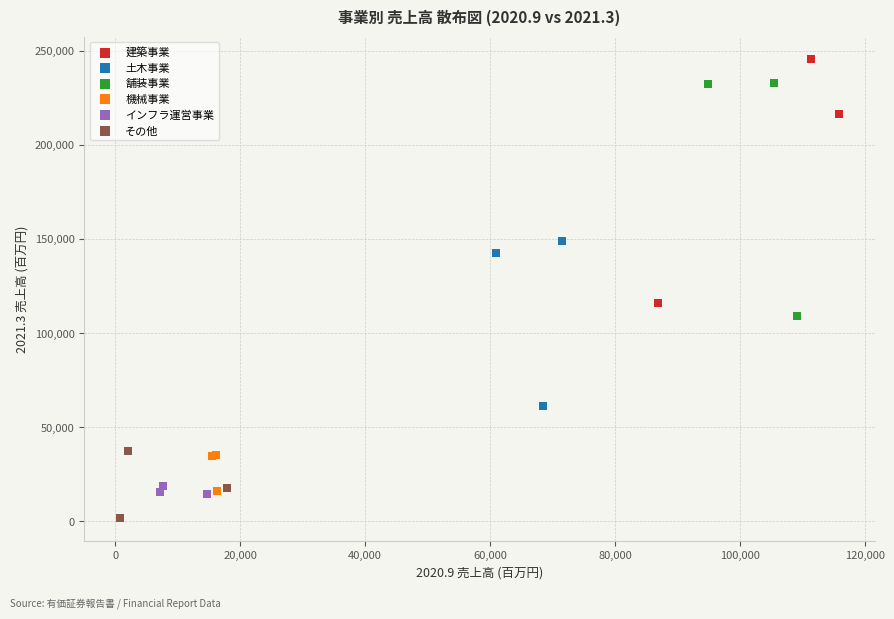

Which series has the widest spread of Y values?

建築事業